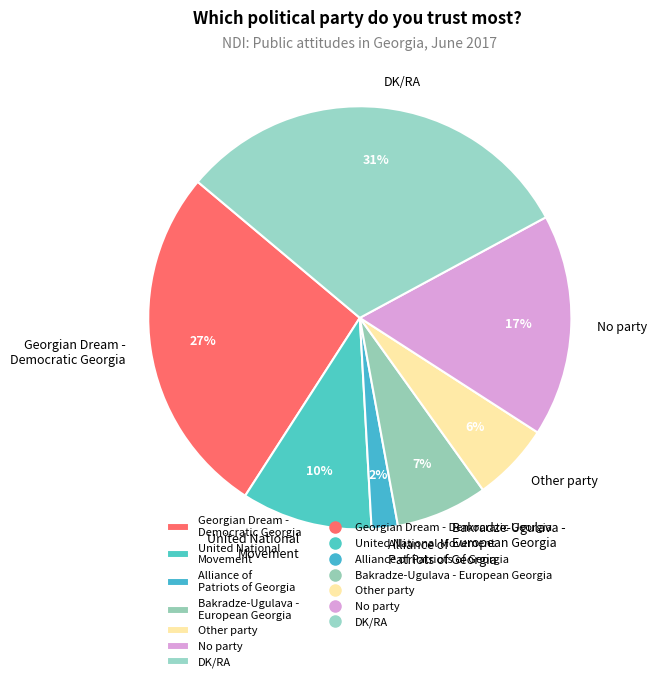

What is the largest slice in the pie chart?

DK/RA